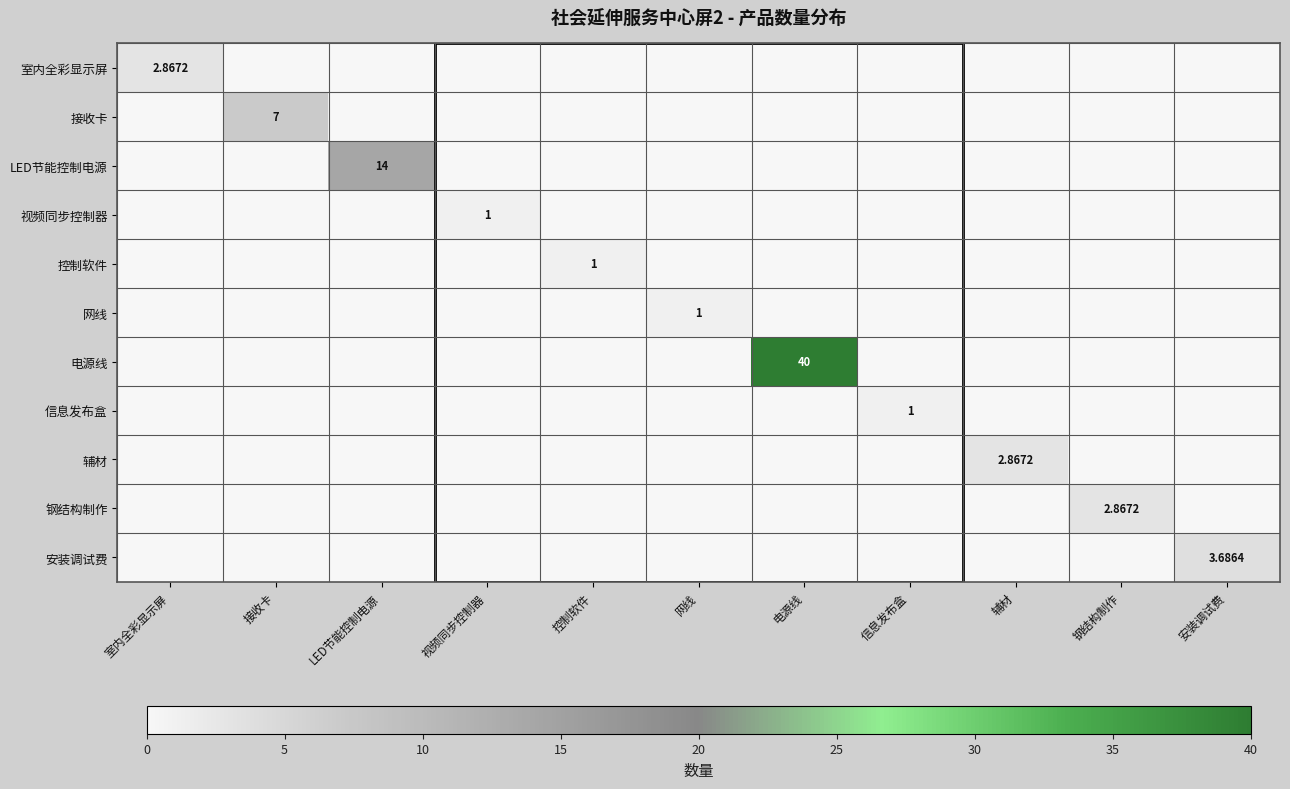

At which label does 电源线 reach its peak?

电源线